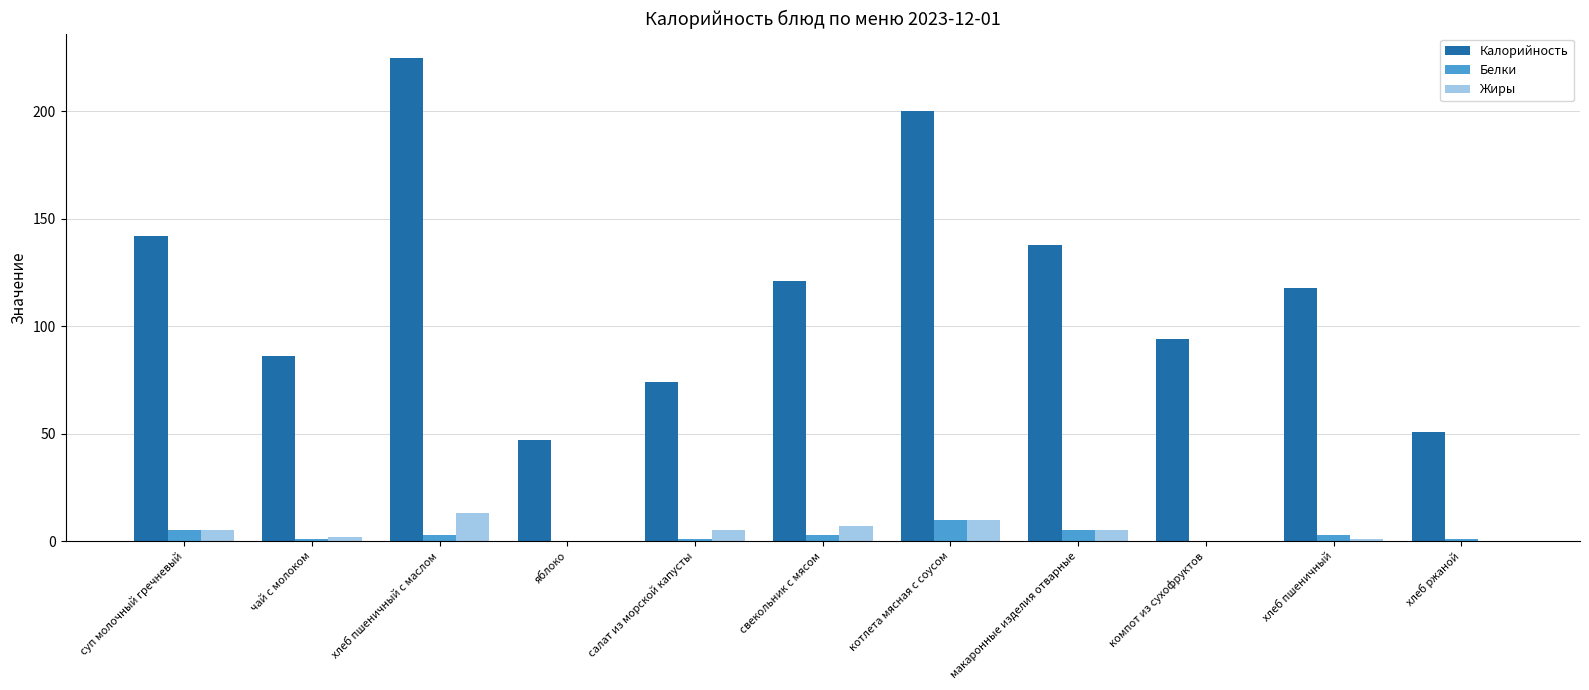

Which series changed the most between хлеб пшеничный с маслом and свекольник с мясом?

Калорийность